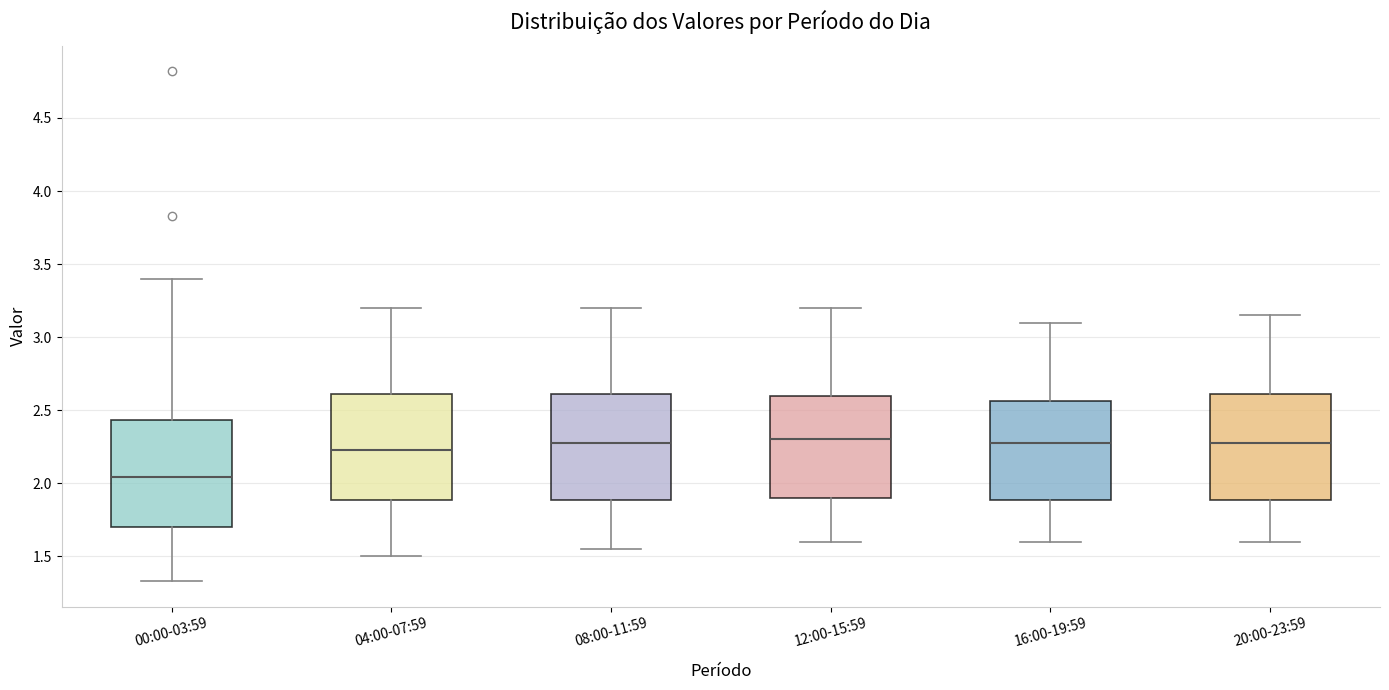

Reading left to right, read every box against the y-axis: the position of its median line, the range the box covers, and the ends of its whiskers. The values are not printed on the chart, so give them approximately, as read against the axis.

00:00-03:59: median 2.05, box 1.70 to 2.45, whiskers 1.35 to 3.40
04:00-07:59: median 2.25, box 1.90 to 2.60, whiskers 1.50 to 3.20
08:00-11:59: median 2.30, box 1.90 to 2.60, whiskers 1.55 to 3.20
12:00-15:59: median 2.30, box 1.90 to 2.60, whiskers 1.60 to 3.20
16:00-19:59: median 2.30, box 1.90 to 2.55, whiskers 1.60 to 3.10
20:00-23:59: median 2.30, box 1.90 to 2.60, whiskers 1.60 to 3.15